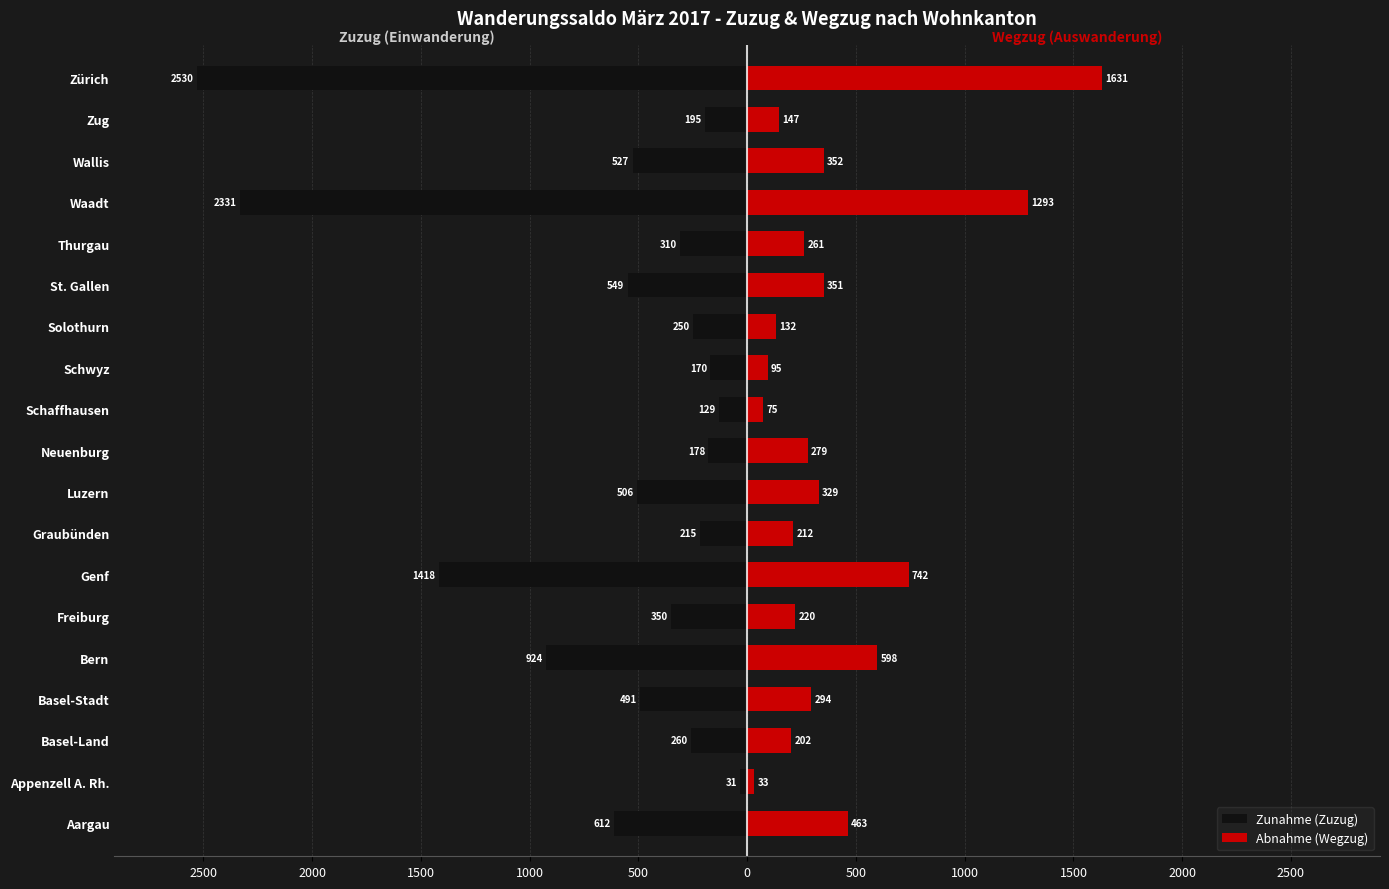

Between Waadt and Basel-Stadt, which is larger?

Basel-Stadt